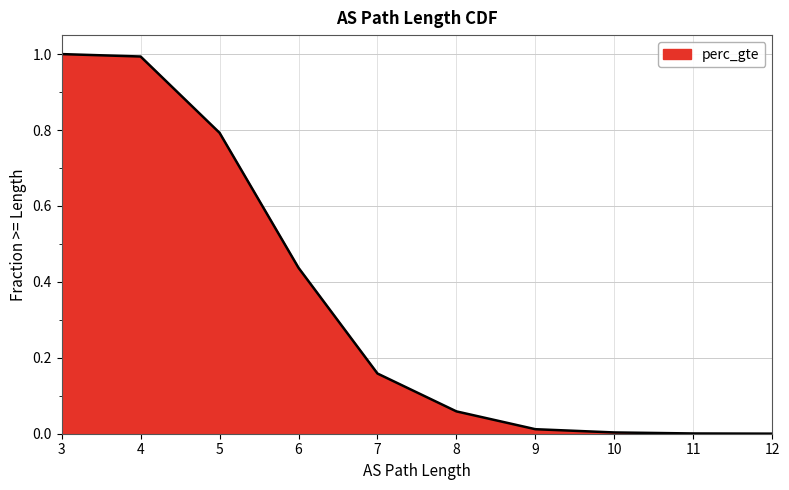

The value at 10 is 0.0. True or false?

False